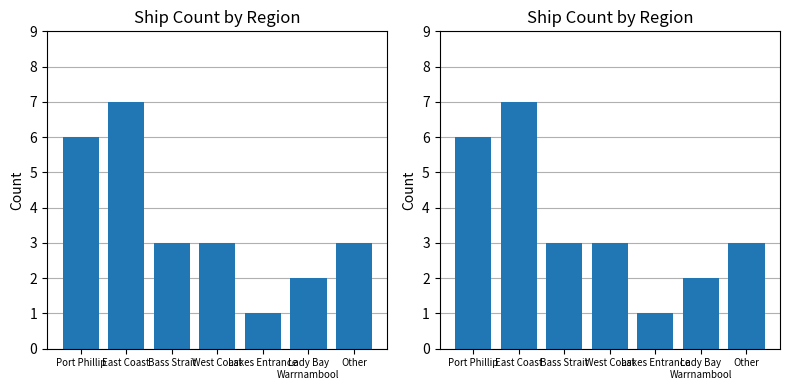

The chart shows a value of 5 at Bass Strait. True or false?

False